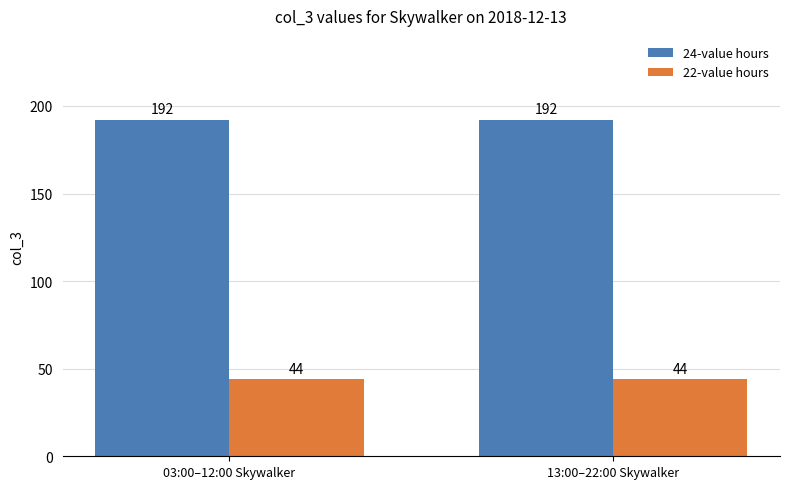

What is the spread (max minus min) of values at 03:00–12:00 Skywalker?

148